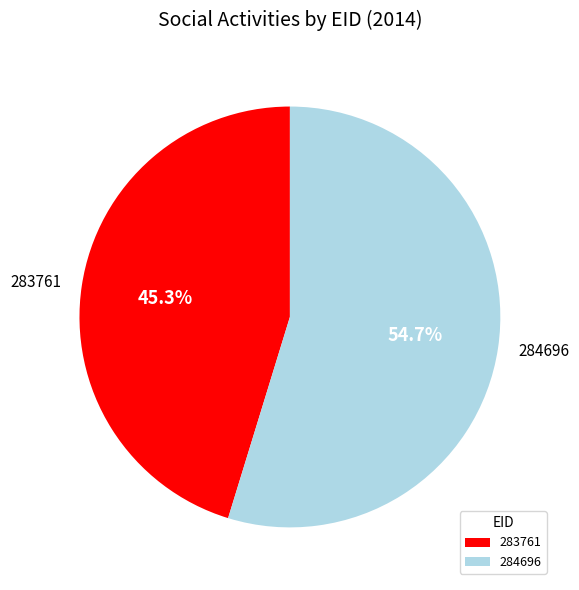

Combined, do 284696 and 283761 account for over 50%?

Yes